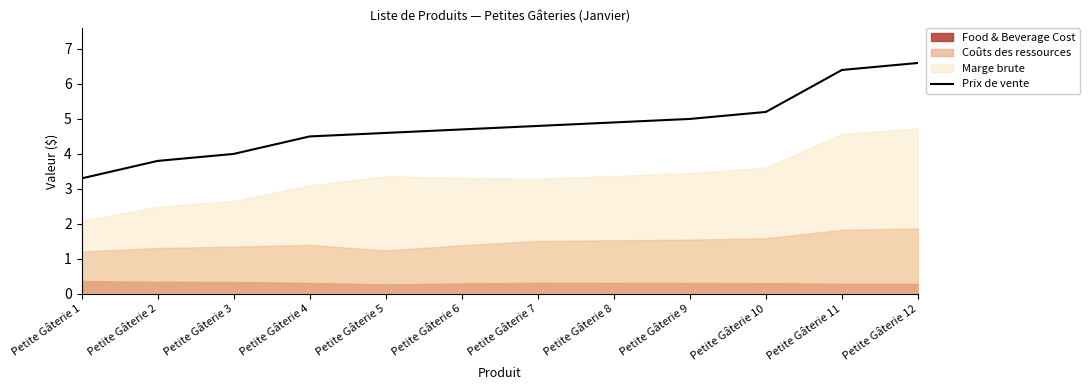

What is the difference between the maximum and minimum values?

3.3